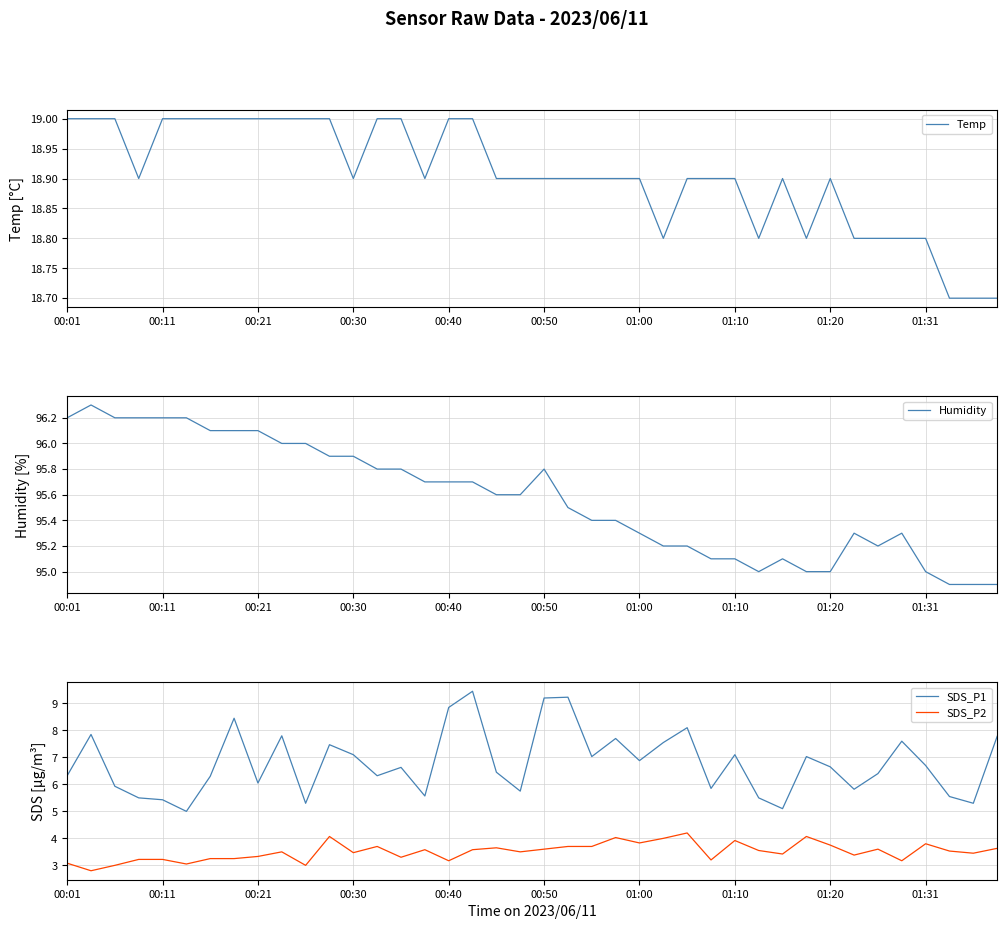

What is the difference between the second highest and second lowest values in the SDS_P1 series?

4.1